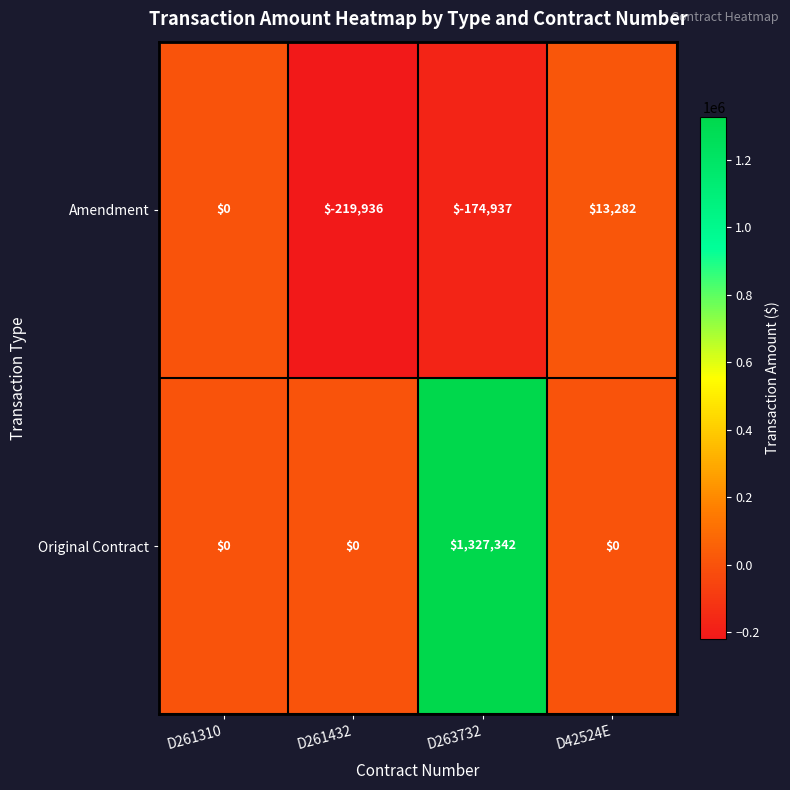

How many values in the Amendment series are below 0?

2